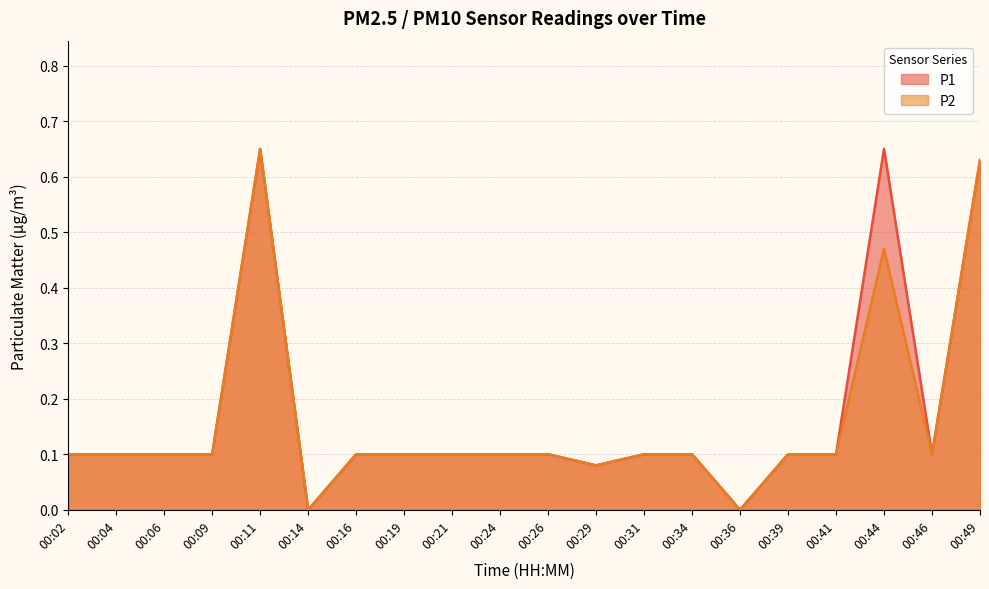

What are all the series names shown in the legend?

P1, P2